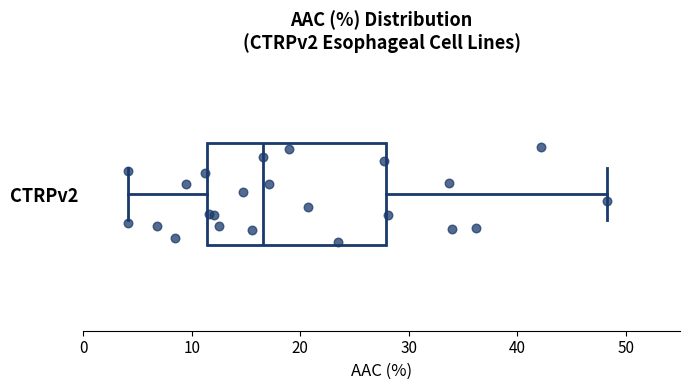

Transcribe this box plot: give where the median line is, the range the box spans, and where the two whiskers end, as read against the x-axis. The values are not printed on the chart, so give them approximately, as read against the axis.

median 17, box 11 to 28, whiskers 4 to 48